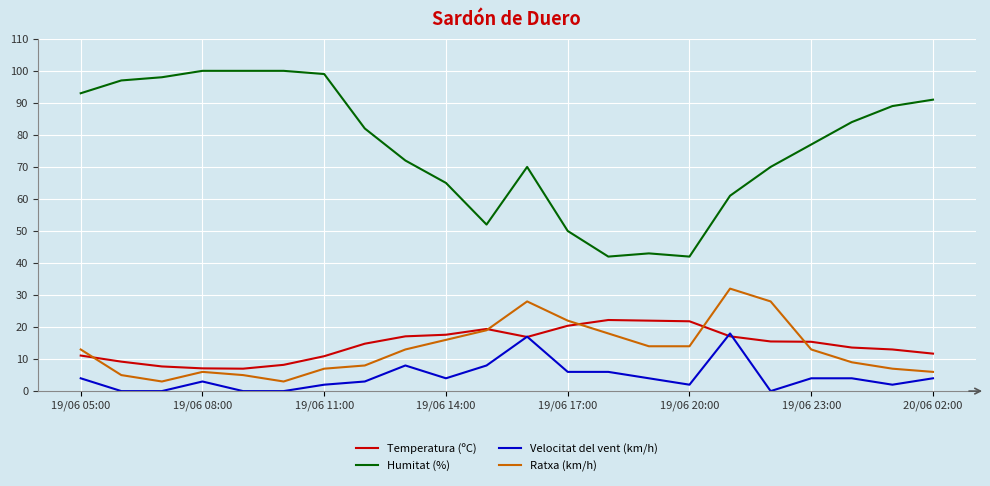

True or false: Ratxa (km/h) and Humitat (%) intersect in this chart.

False